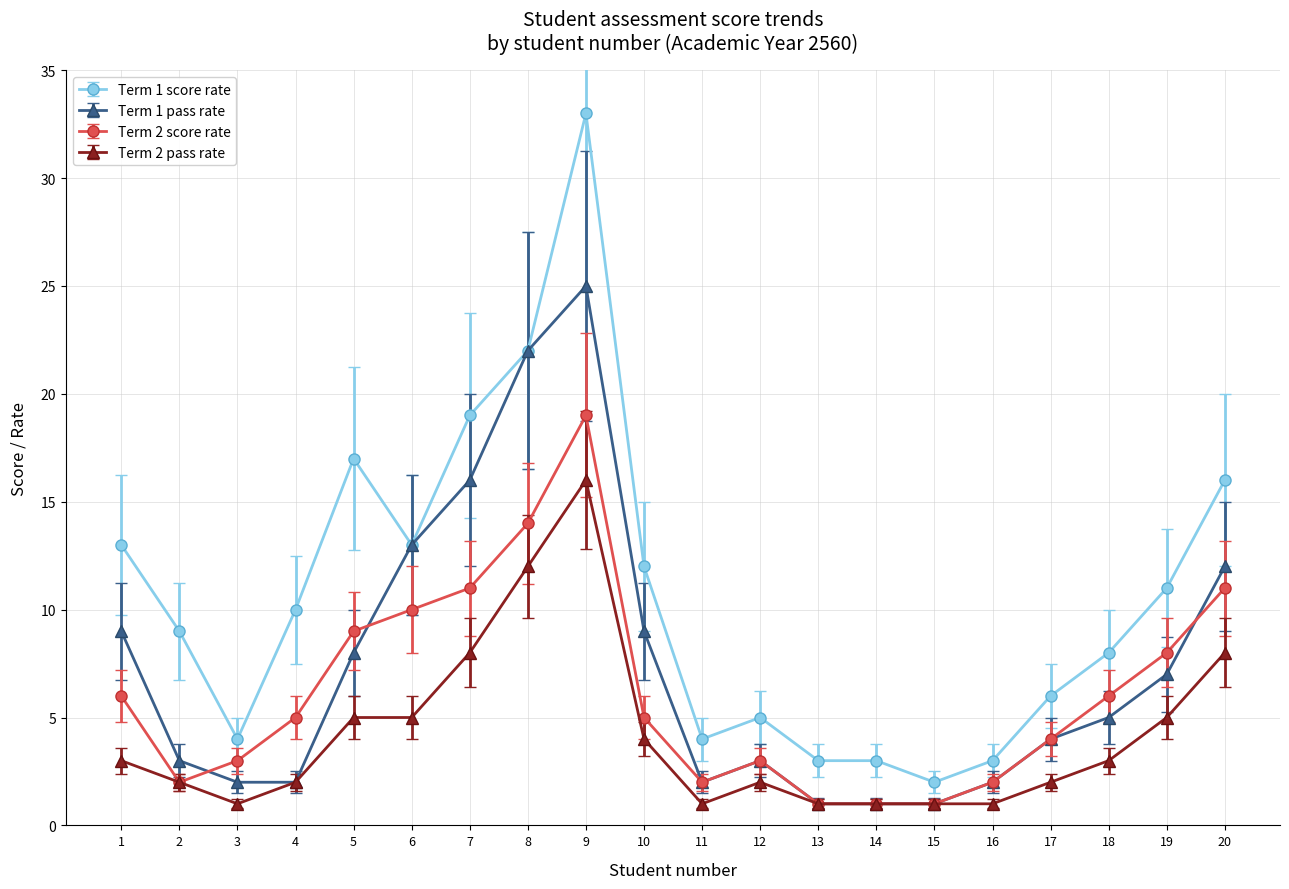

The value of Term 2 score rate at 17 is 1. True or false?

False